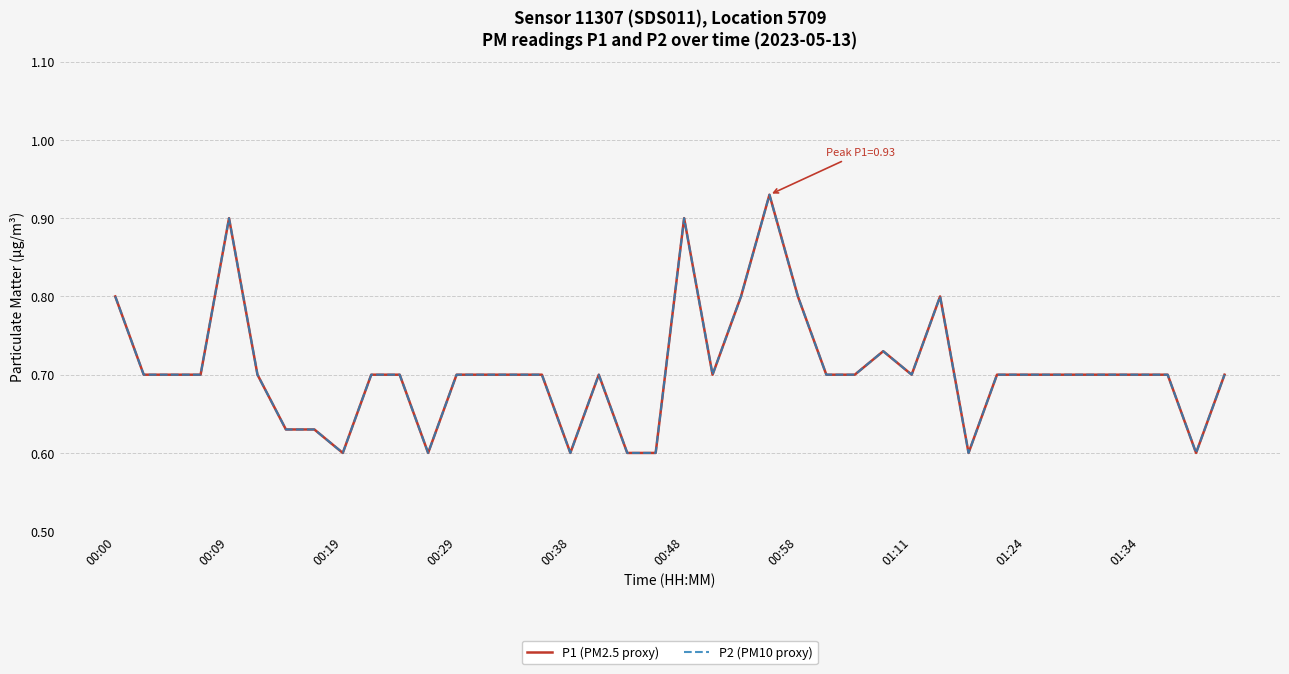

Does the chart have visible grid lines?

Yes